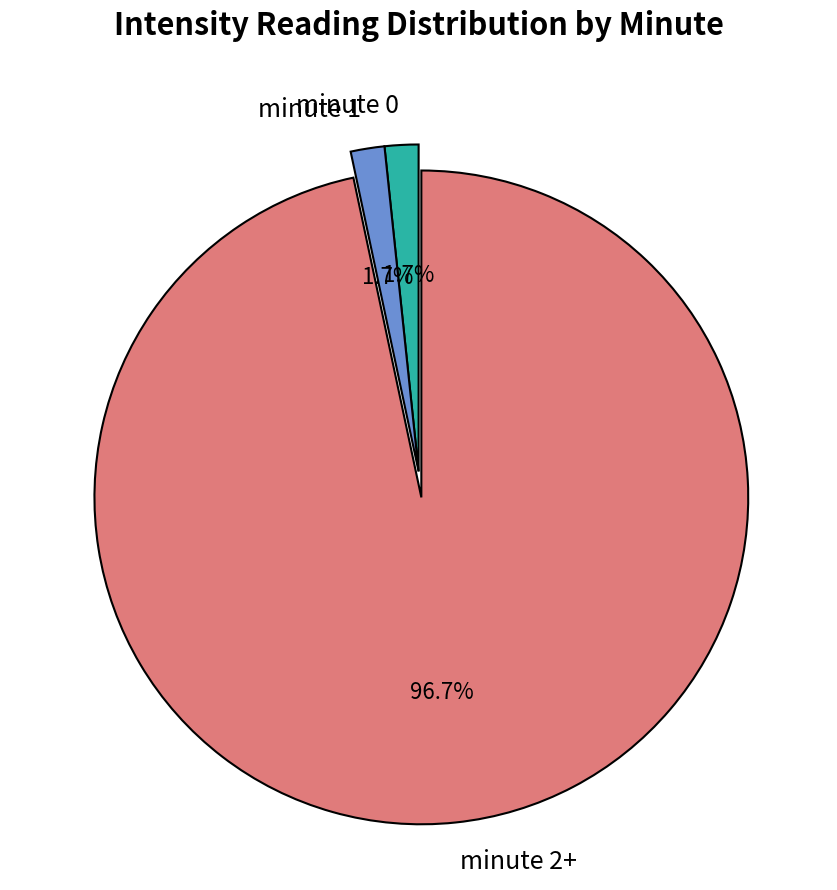

How much of the chart is everything except minute 1?

98.3%